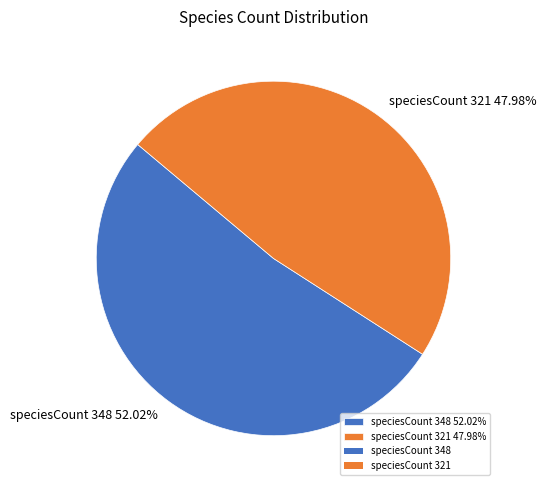

What percentage is the speciesCount 321 slice, to the nearest percent?

48%